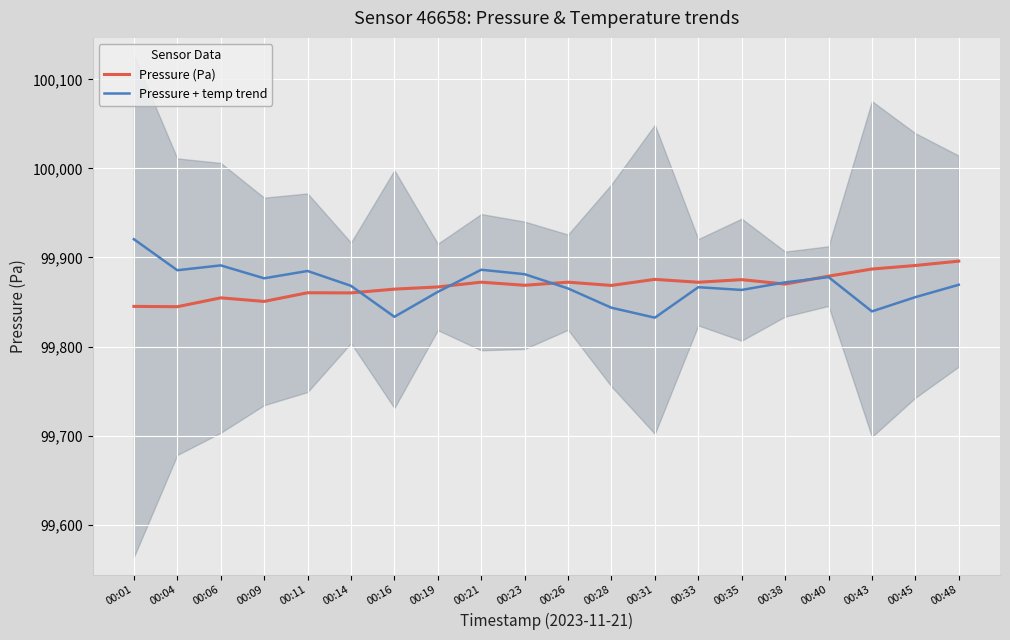

Which series has the largest total across all categories?

Pressure (Pa)